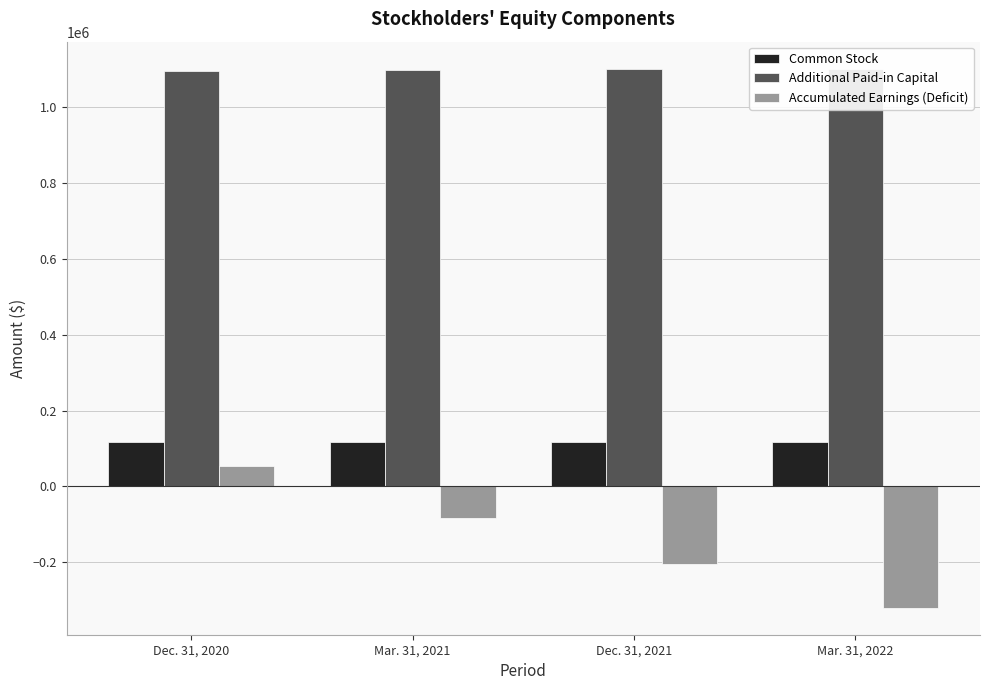

Does the chart contain any negative values?

Yes